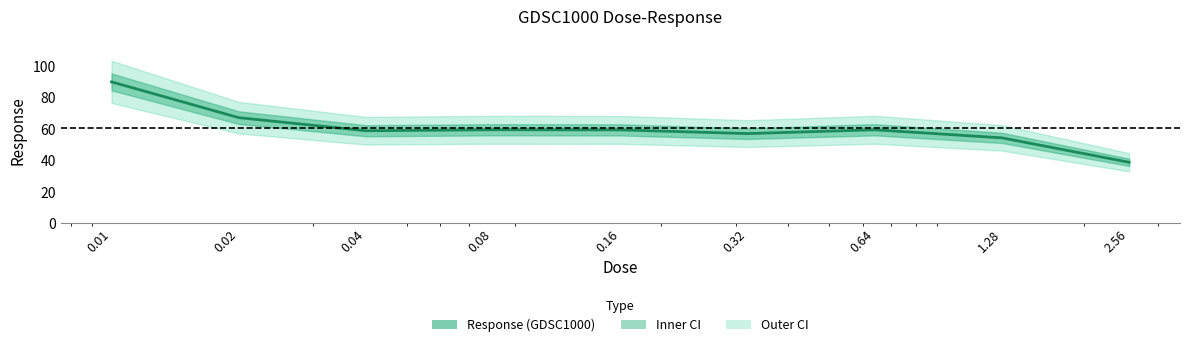

Between 1.28 and 0.64, which is larger?

0.64